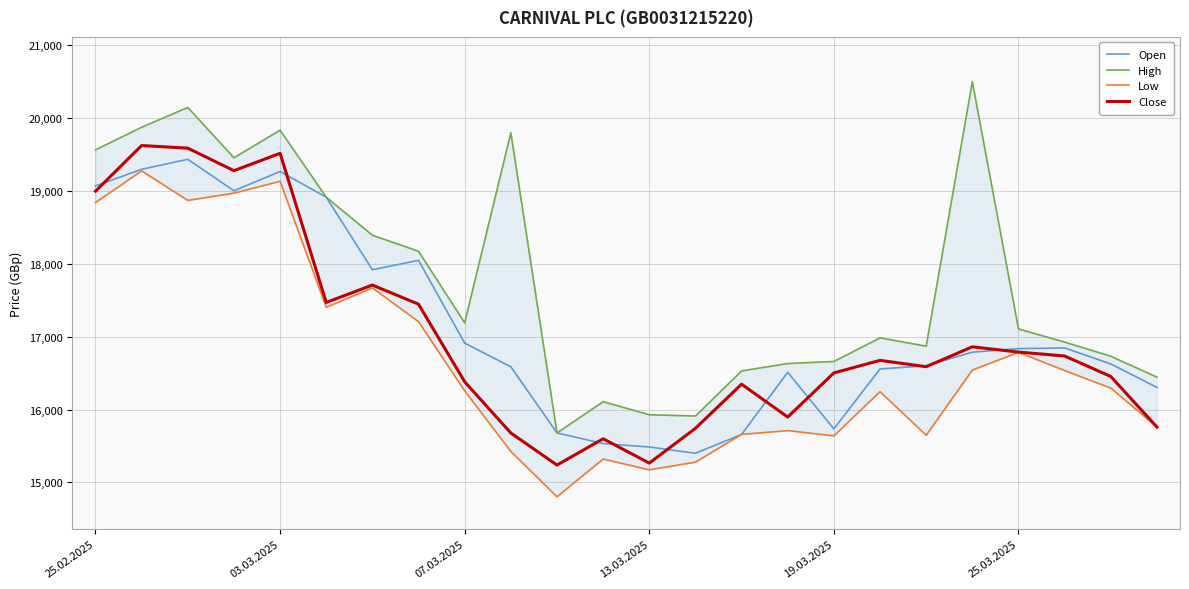

Which series has the widest spread of values?

High